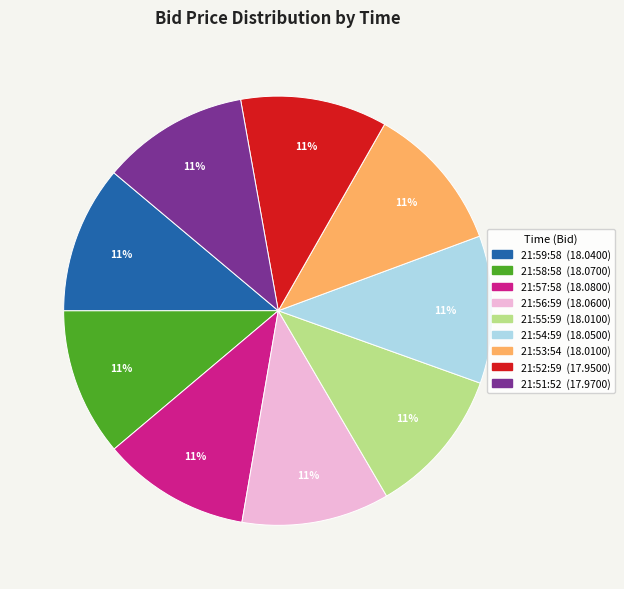

Does 21:56:59 account for over 50% of the chart?

No